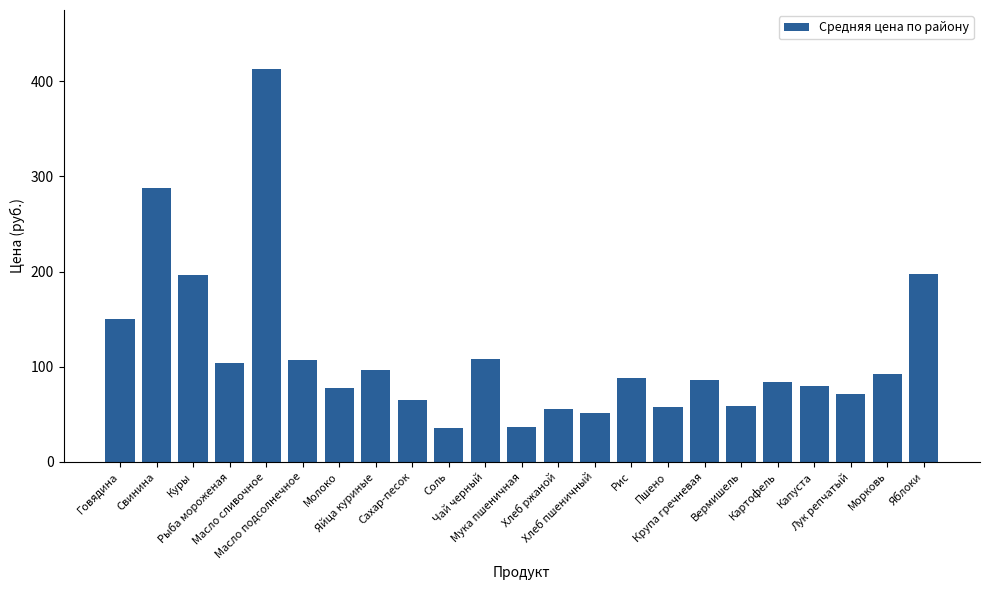

What is the sum of the values at Хлеб пшеничный and Куры?

248.1